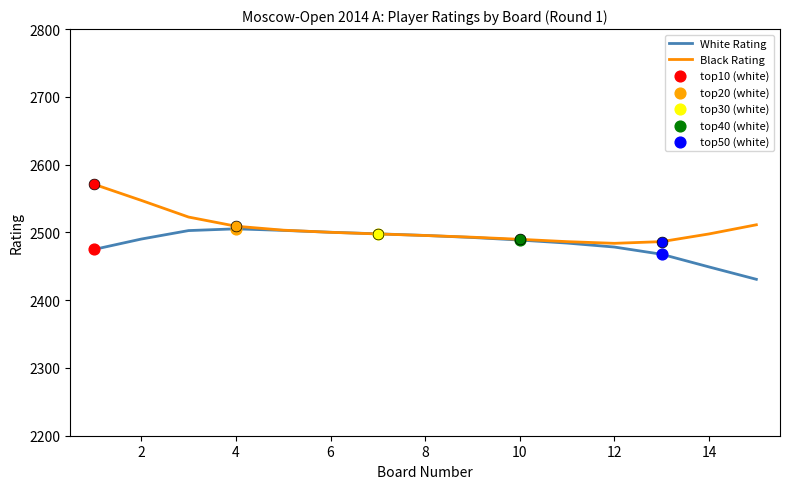

What is the maximum value for Black Rating?

2571.0